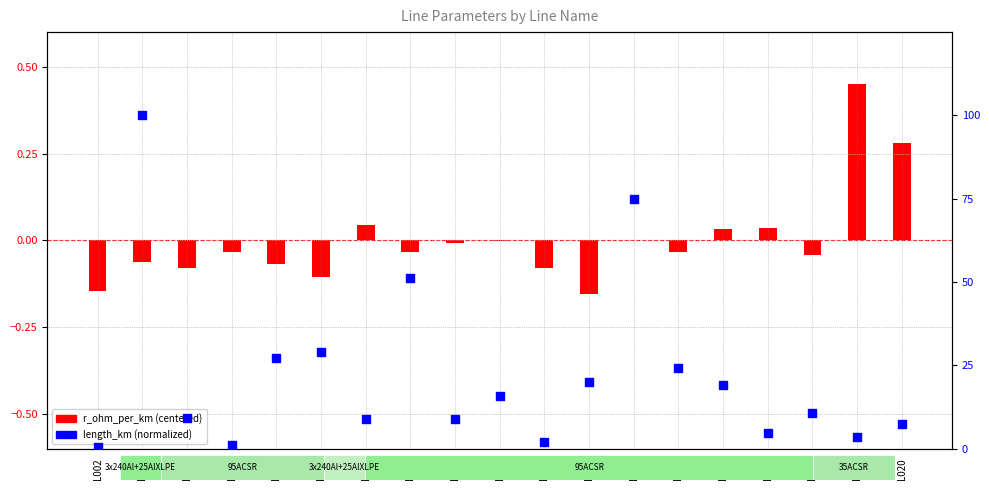

Which series reaches the minimum Y coordinate?

r_ohm_per_km (centered)